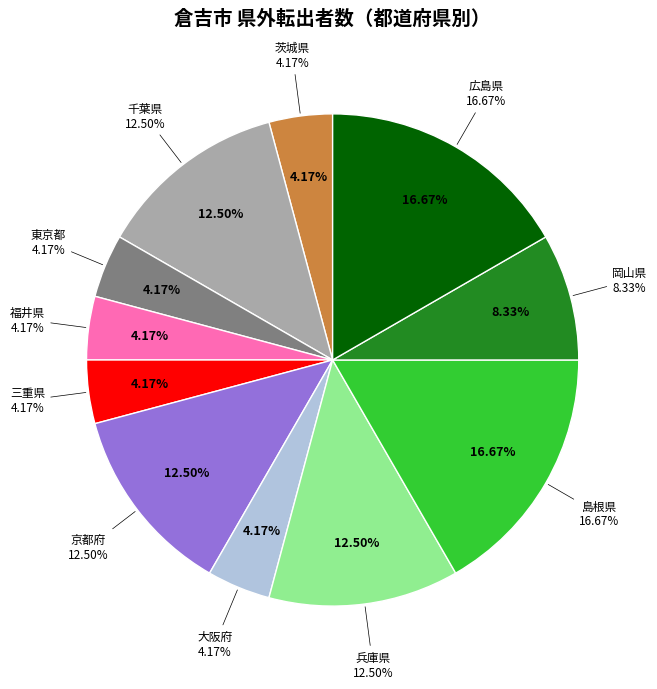

Is there any slice that represents more than half of the pie?

No